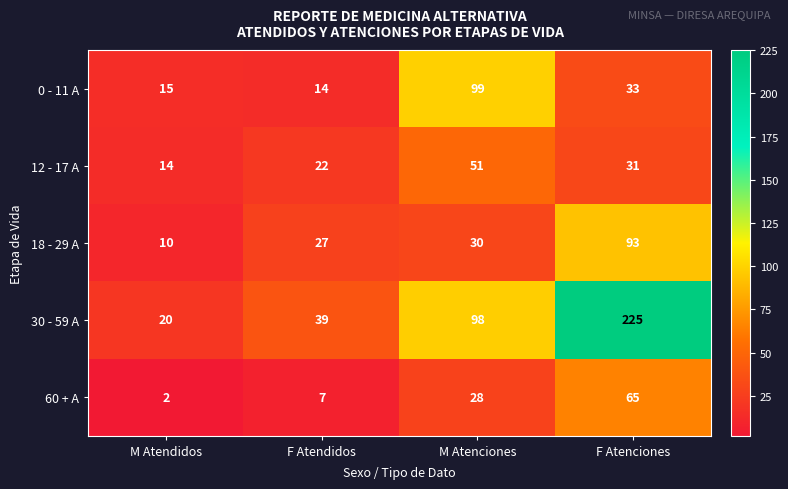

Which series has the largest range (max minus min)?

30 - 59 A